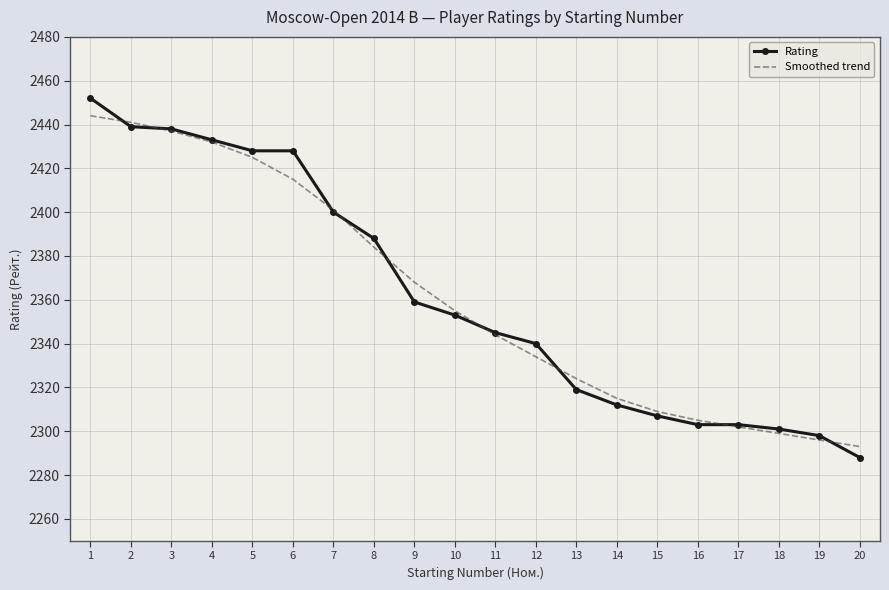

Which label corresponds to the smallest value in the chart?

20